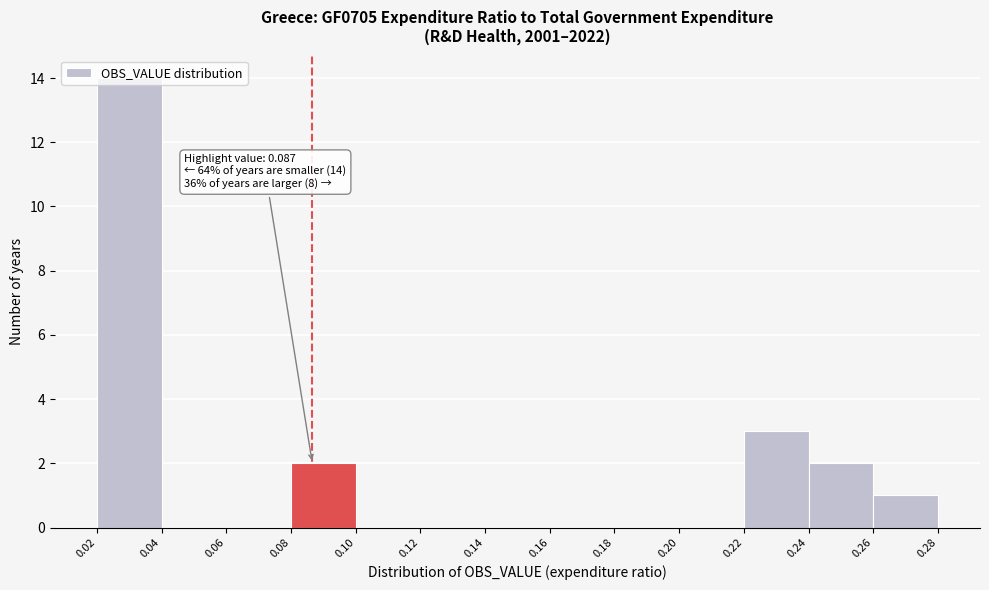

Over which range of the x-axis is the bar tallest?

0.02 to 0.04